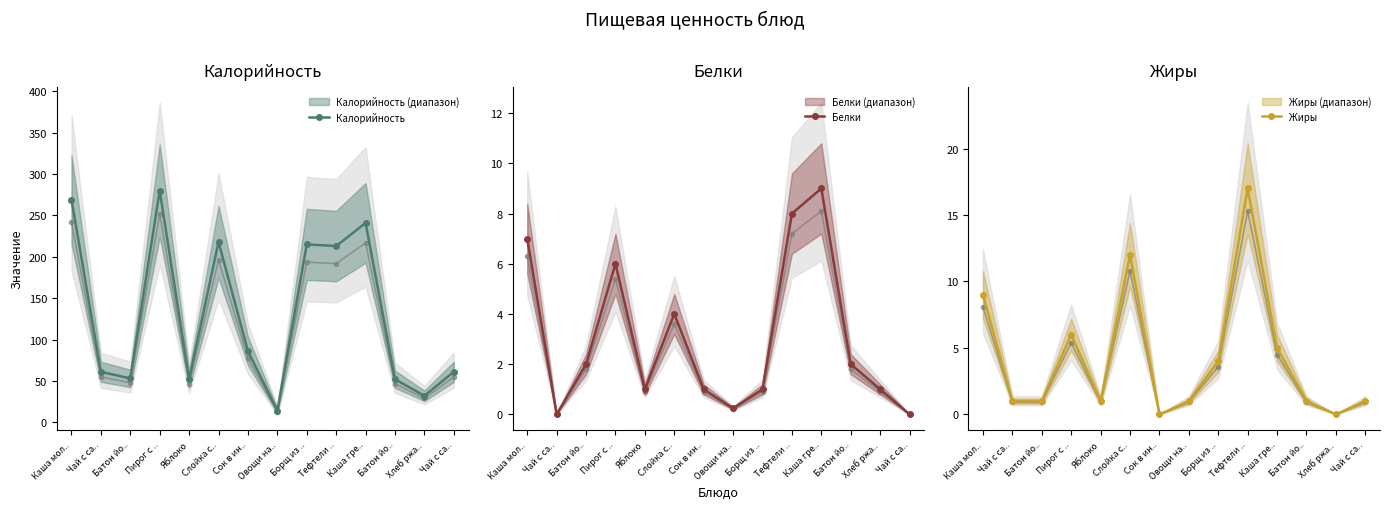

What is the average value of the Белки series?

3.0